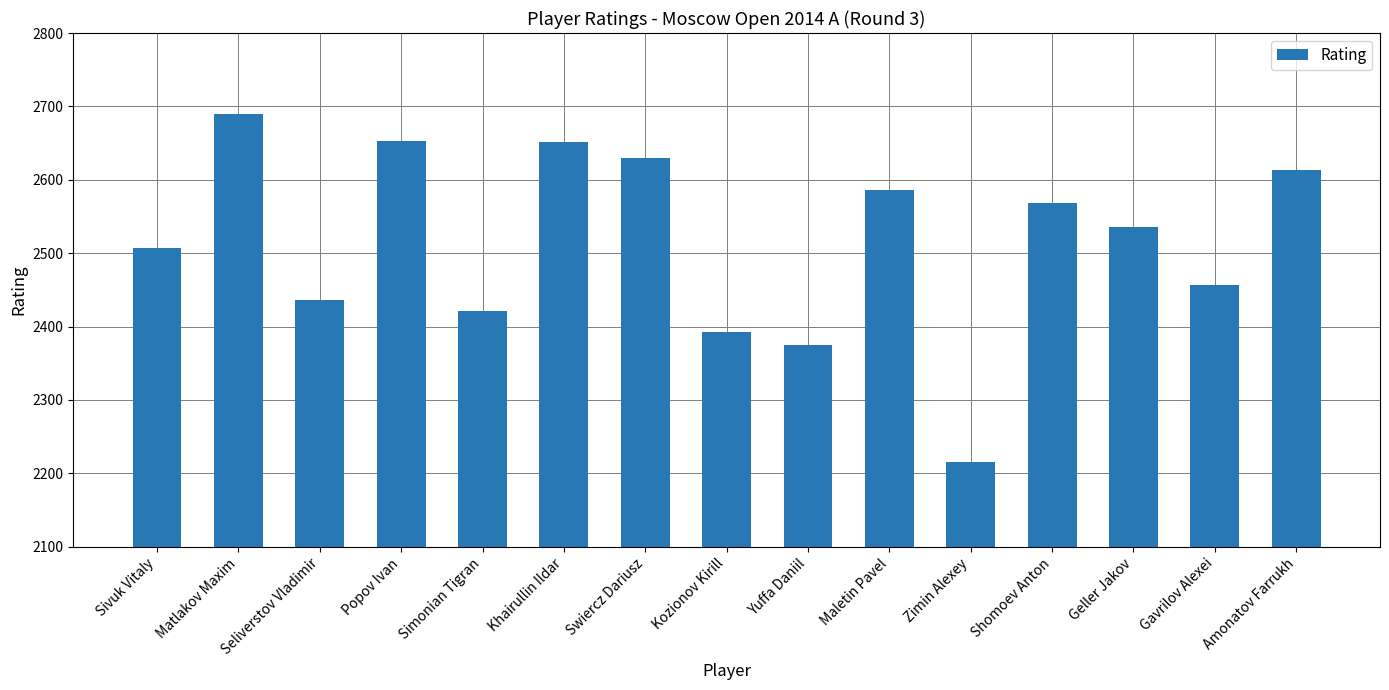

What is the maximum value shown in the chart?

2690